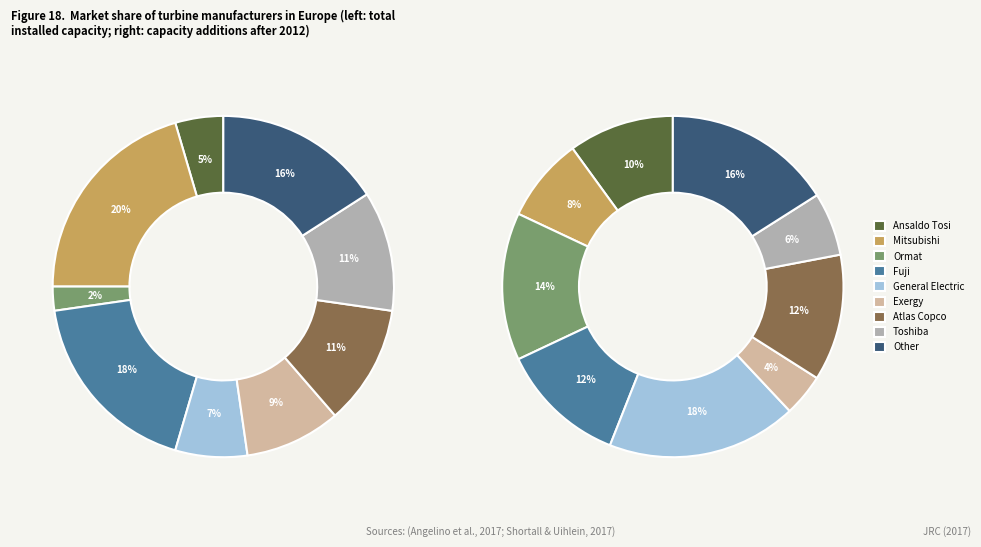

What is the change in value from 7 to 8?

-4